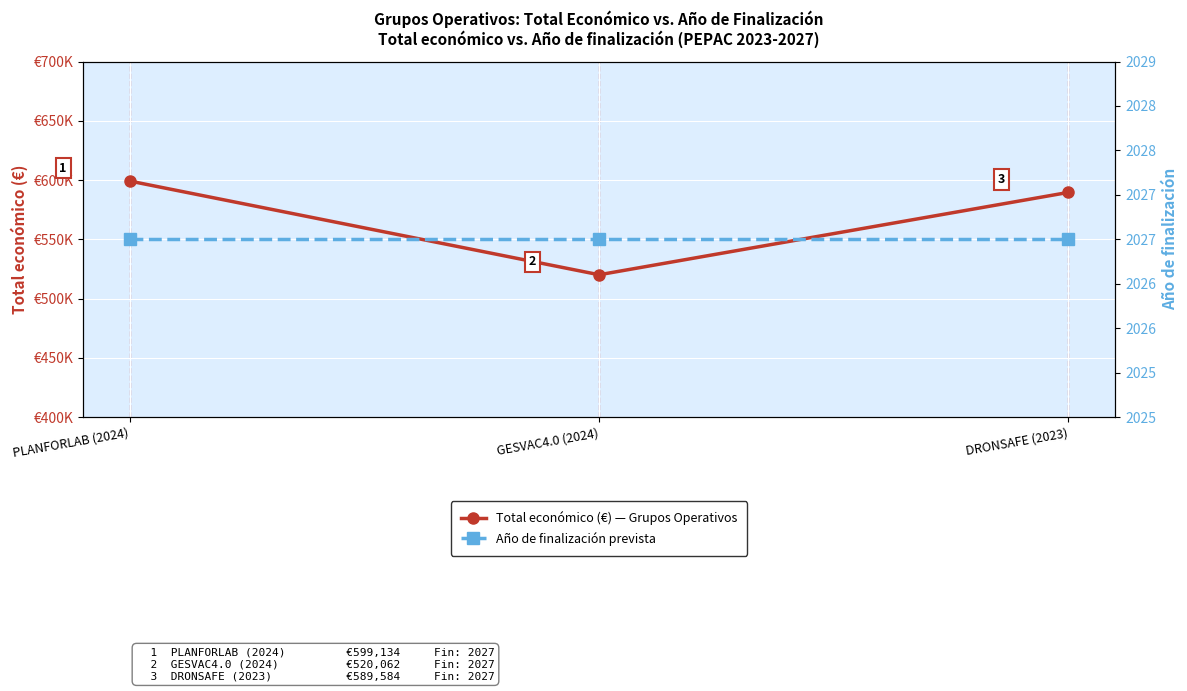

The value of Total económico (€) at DRONSAFE (2023) is 589584. True or false?

True